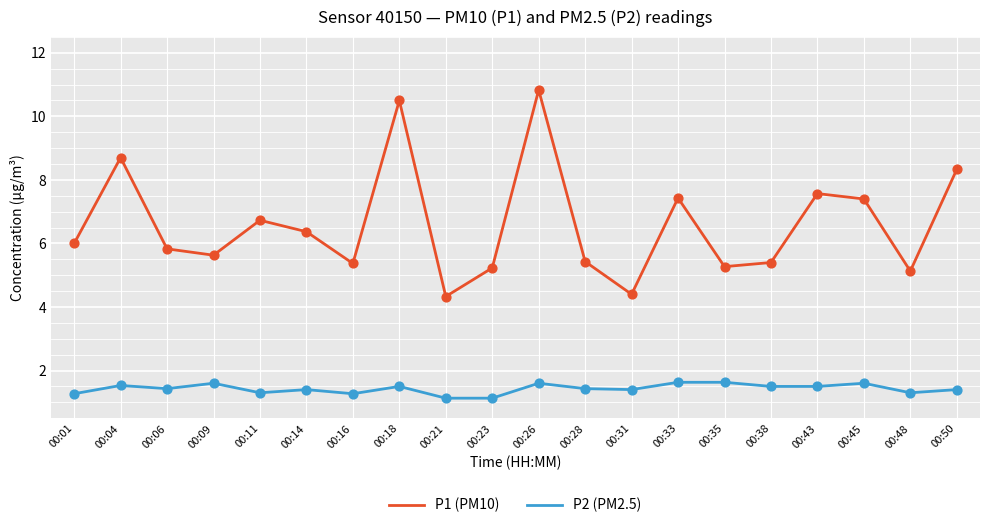

At which category is the sum across all series the highest?

00:26